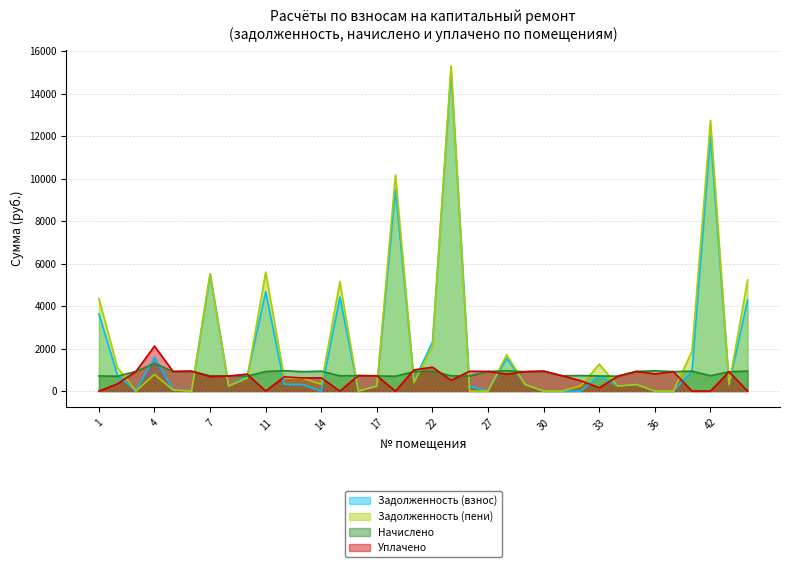

What is the sum of all Уплачено values?

23549.1